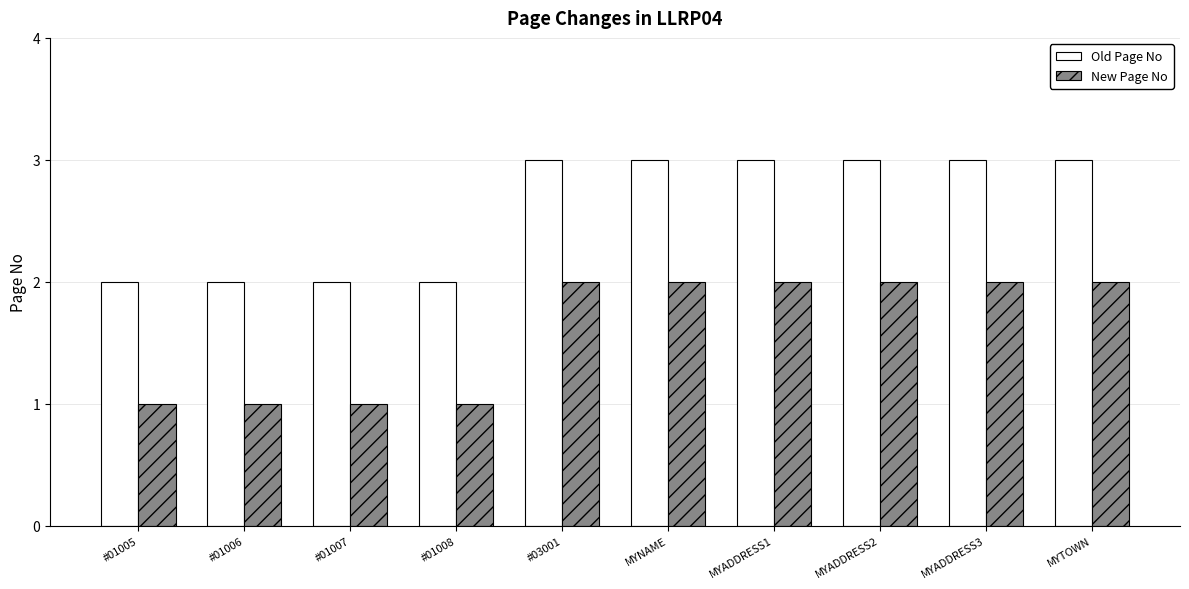

What is the maximum value shown in the chart?

3